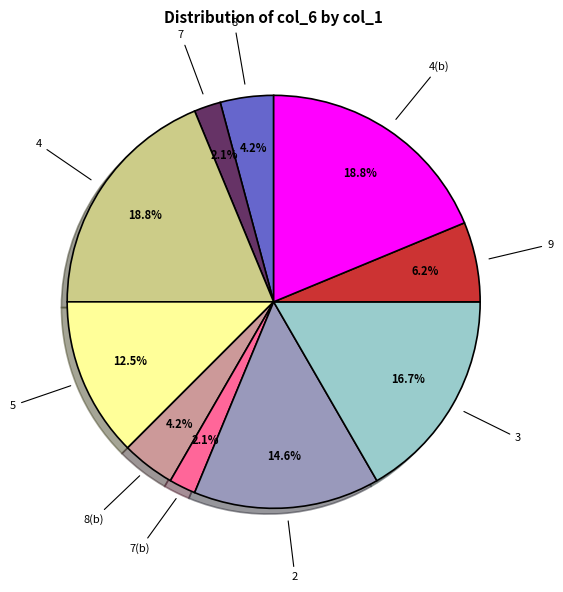

What percentage is the 7 slice, to the nearest percent?

2%